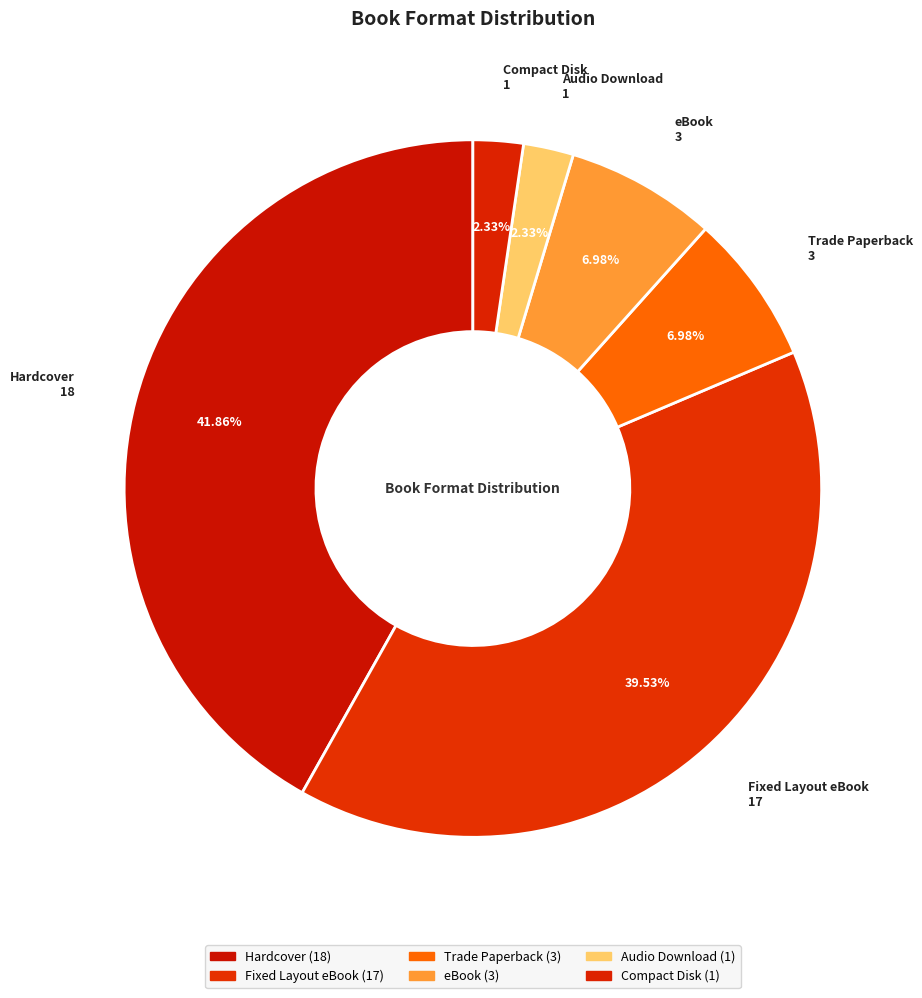

True or false: Fixed Layout eBook accounts for 40% of the total.

True